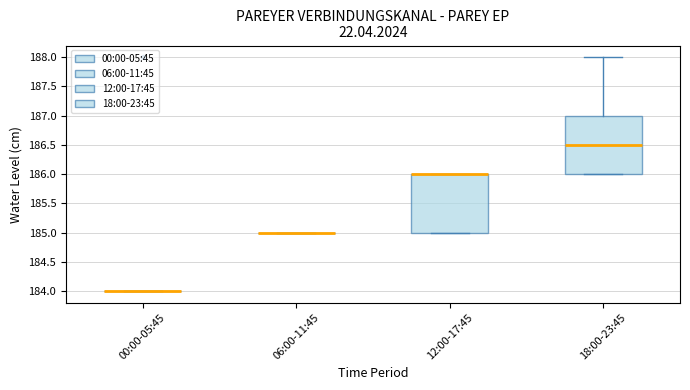

Where is the lower edge of the box for 12:00-17:45 on the y-axis? The values are not printed on the chart, so give them approximately, as read against the axis.

185.0